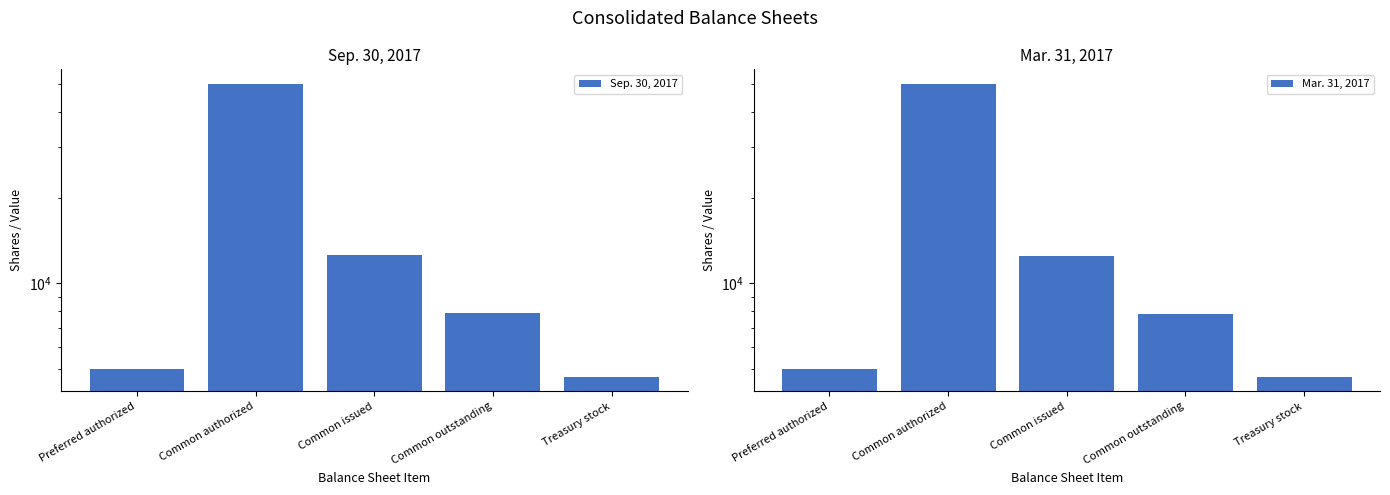

True or false: Mar. 31, 2017 has a value of 12524 at Common issued.

True